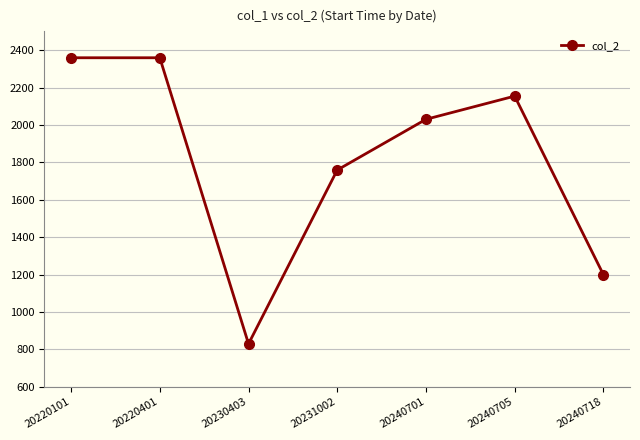

What is the change in value from 20220401 to 20240701?

-329